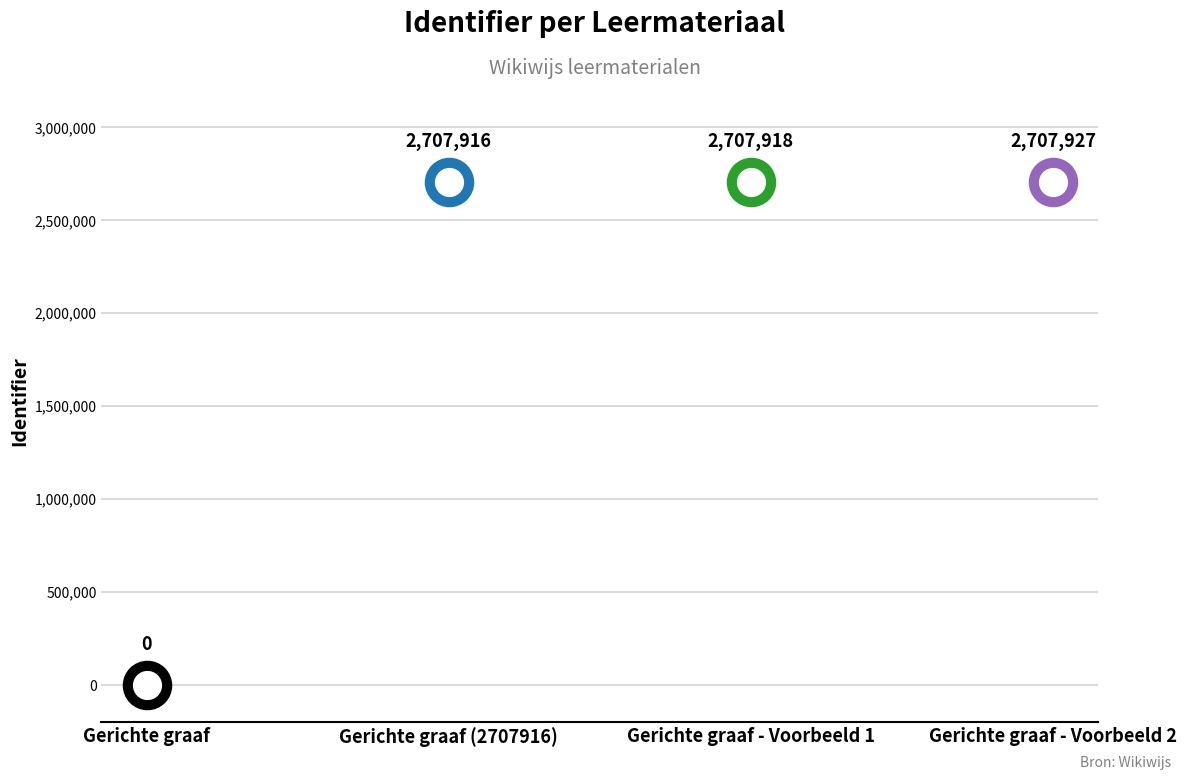

What is the change in value from Gerichte graaf (2707916) to Gerichte graaf - Voorbeeld 2?

+11